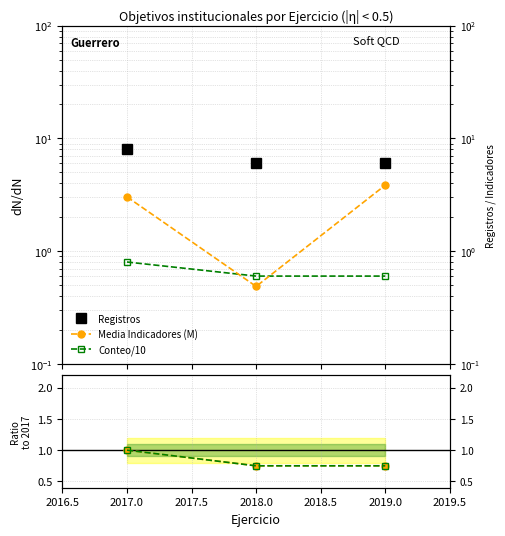

Reading left to right, list all the values displayed in this chart.

Registros: 8.0	6.0	6.0
Media Indicadores (M): 3.0	0.5	3.8
Conteo/10: 0.8	0.6	0.6
Ratio Registros: 1.0	0.8	0.8
Ratio Conteo/10: 1.0	0.8	0.8